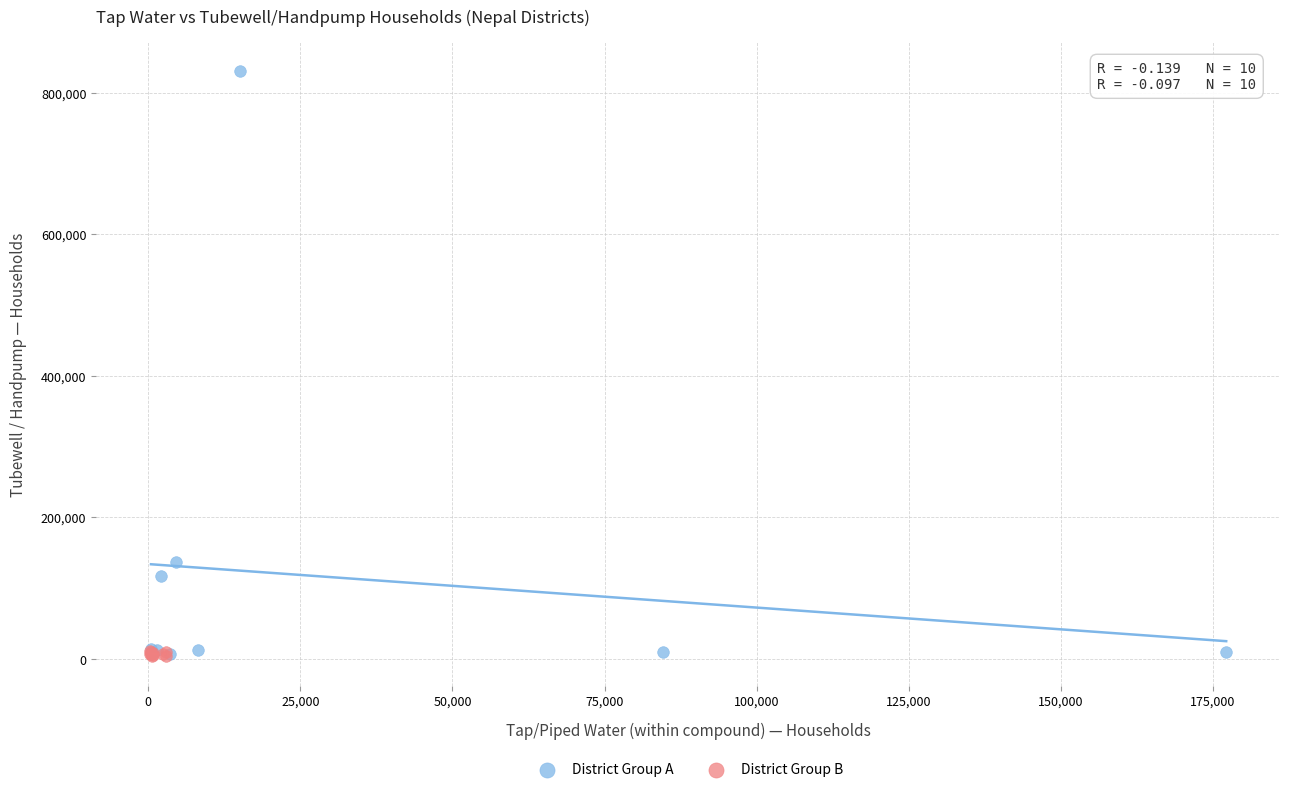

Which series has the widest spread of Y values?

District Group A